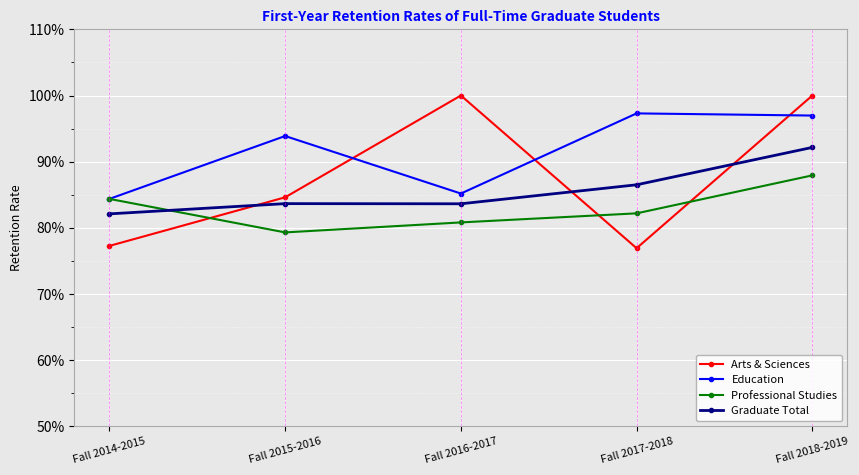

Which series ends up on top after the final intersection of Professional Studies and Graduate Total?

Graduate Total